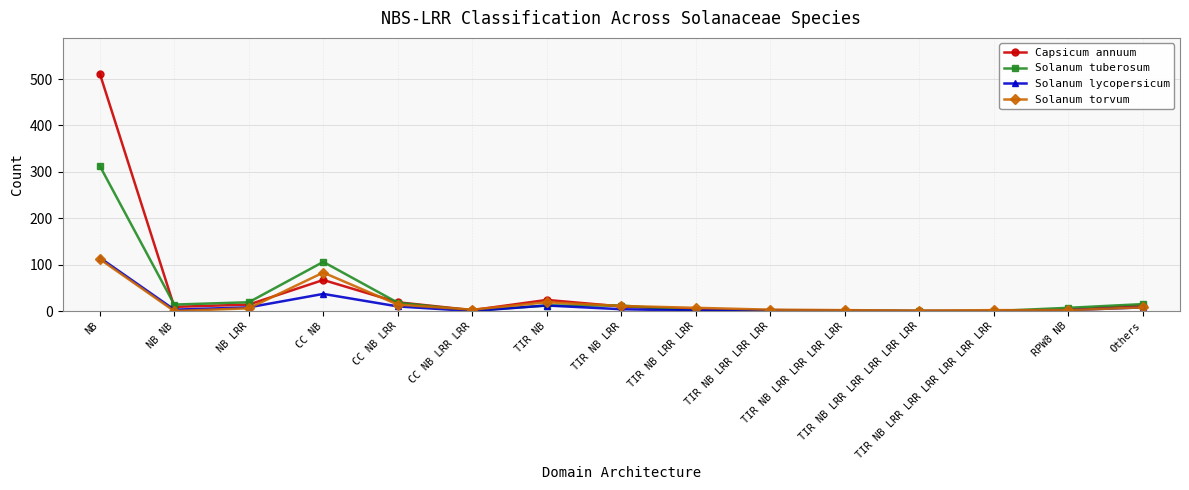

Where is Solanum torvum nearest to the value 56?

CC NB